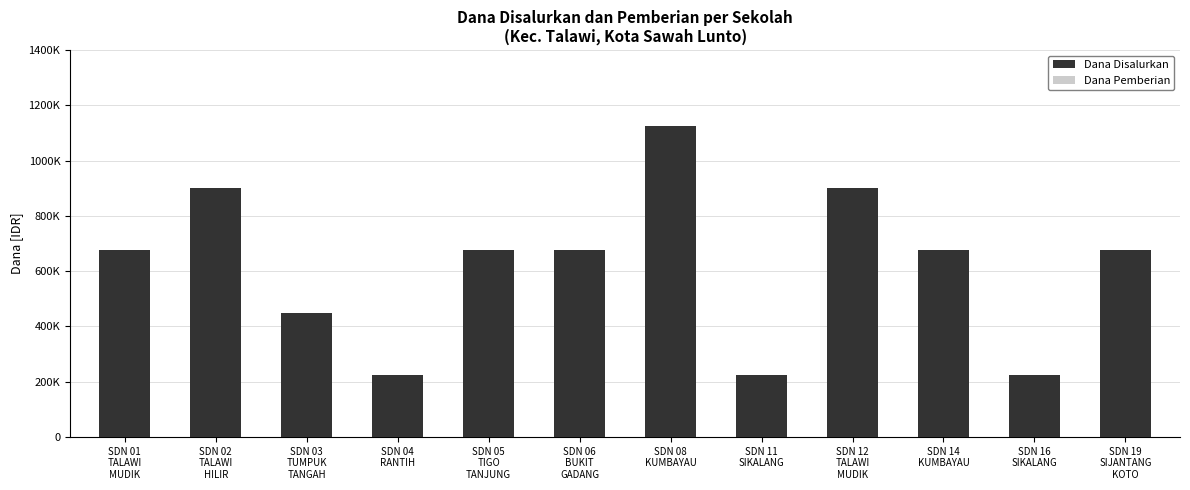

What are all the series names shown in the legend?

Dana Disalurkan, Dana Pemberian